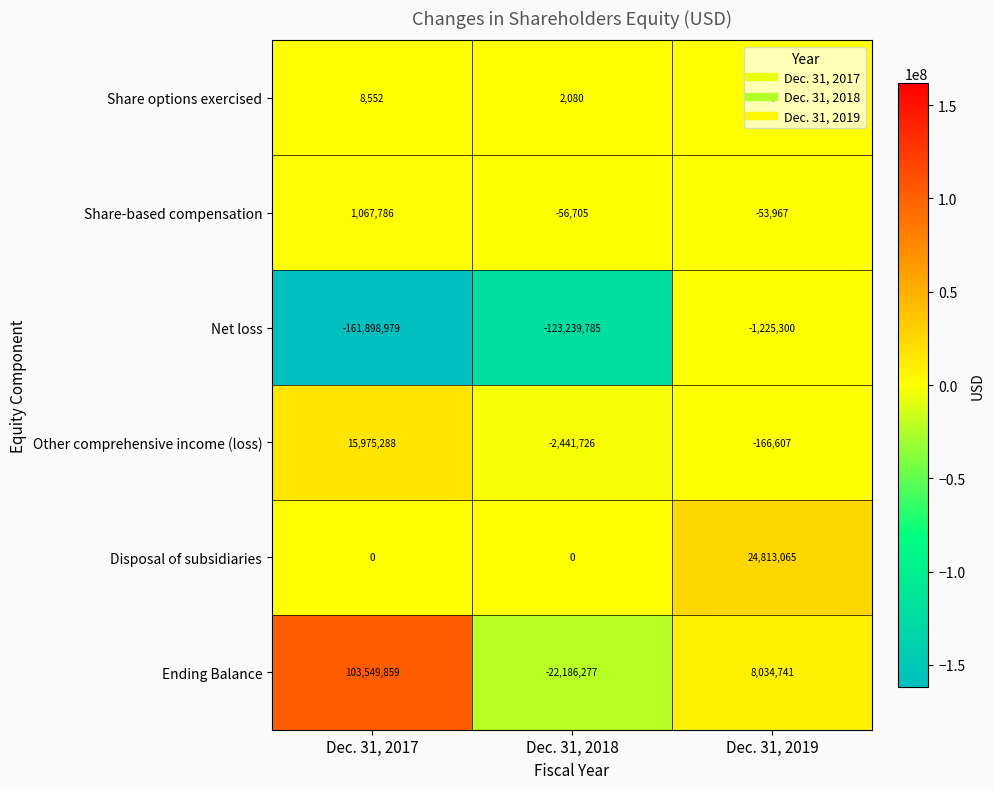

Where is Share options exercised nearest to the value 4276?

Dec. 31, 2018